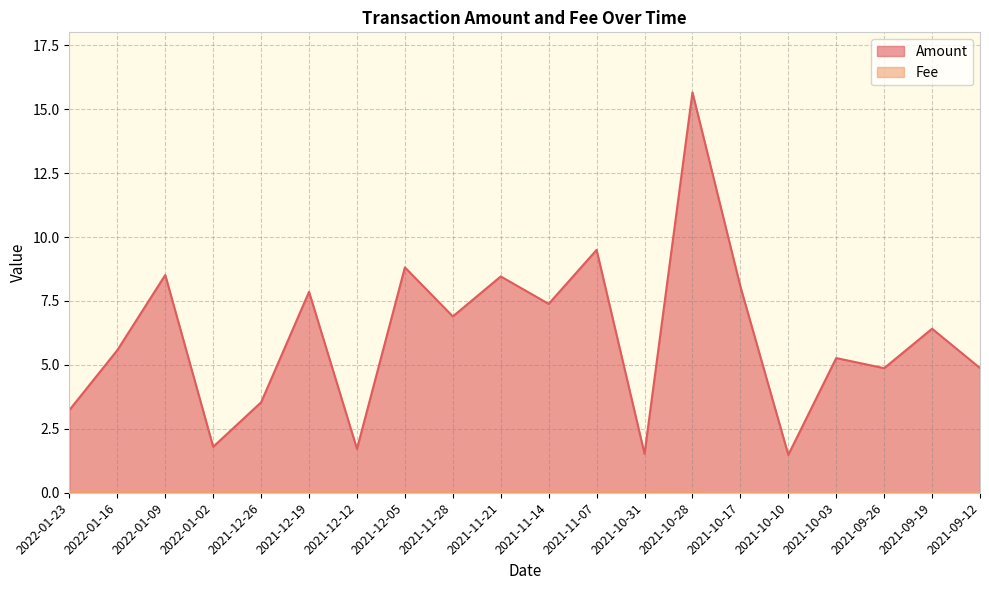

Which has a higher value, 2021-10-31 or 2021-09-19?

2021-09-19